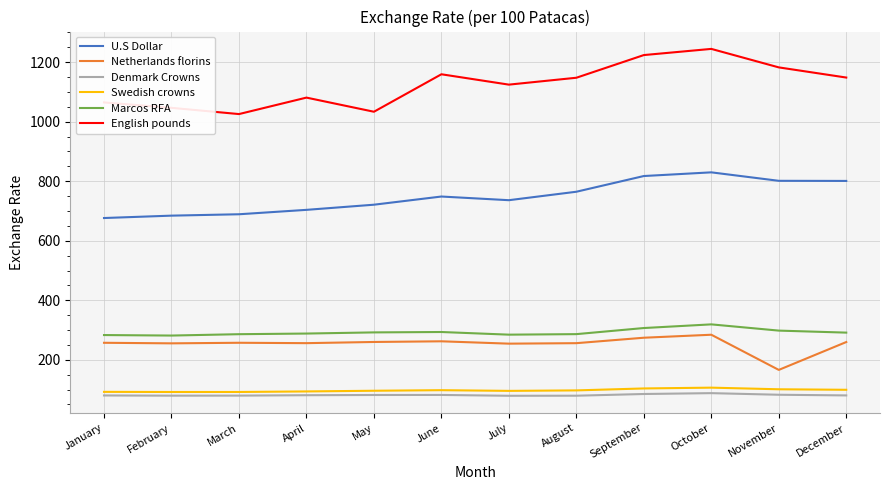

Does the chart have visible grid lines?

Yes